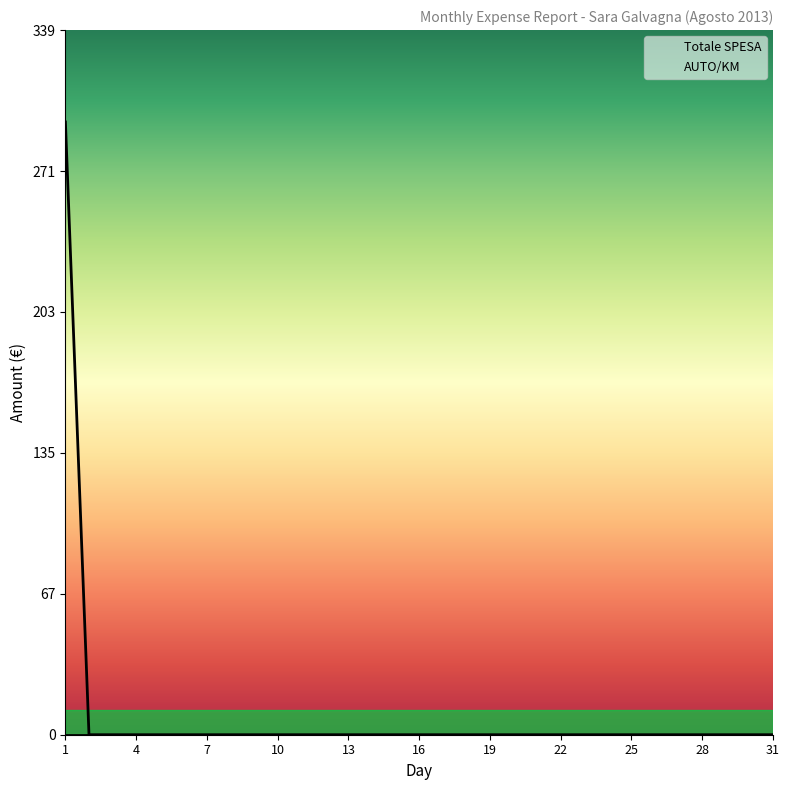

How many series are shown in this chart?

2